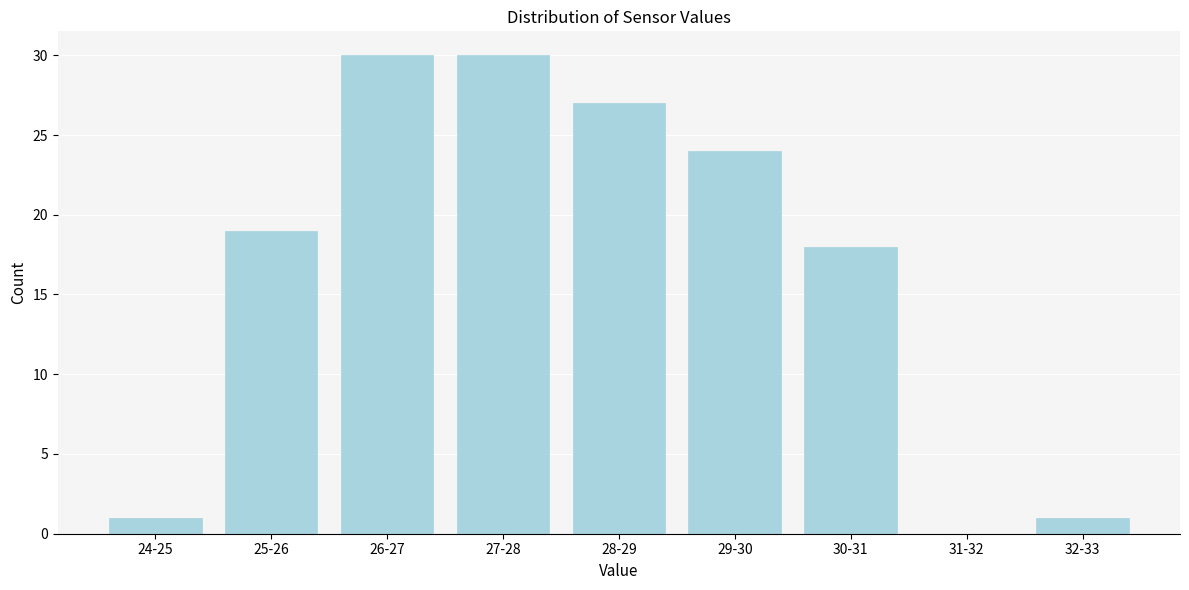

Reading left to right, list all the values displayed in this chart.

24-25=1	25-26=19	26-27=30	27-28=30	28-29=27	29-30=24	30-31=18	31-32=0	32-33=1